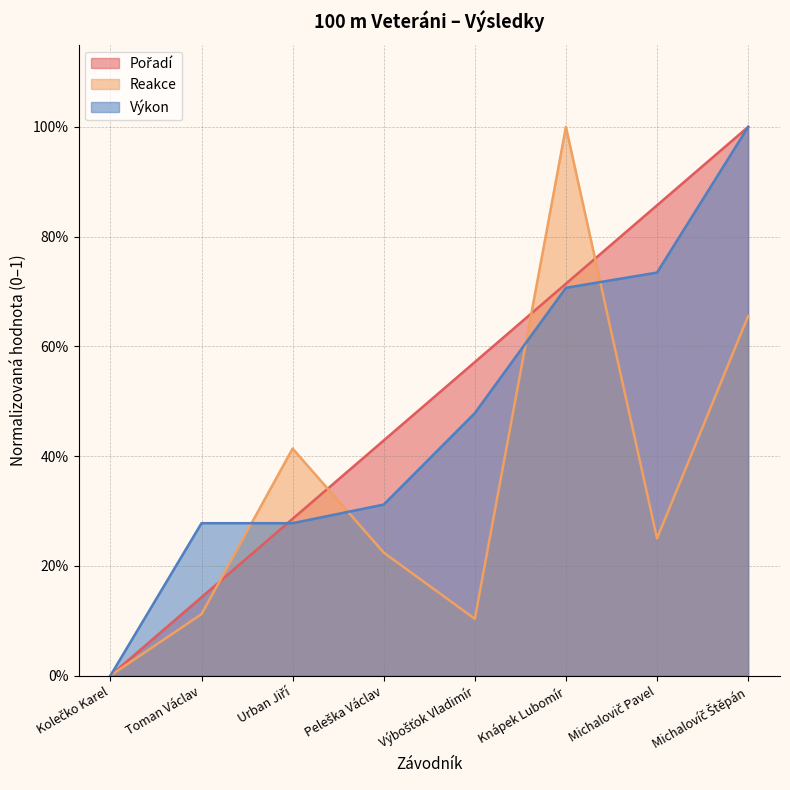

Which category has the lowest value across all series?

Kolečko Karel